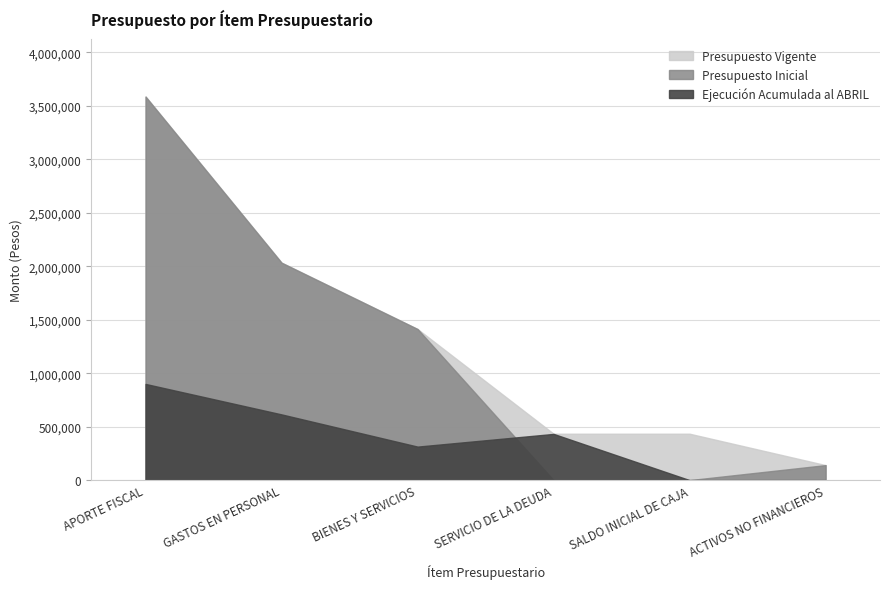

What is the label of the 5th point from the left?

SALDO INICIAL DE CAJA